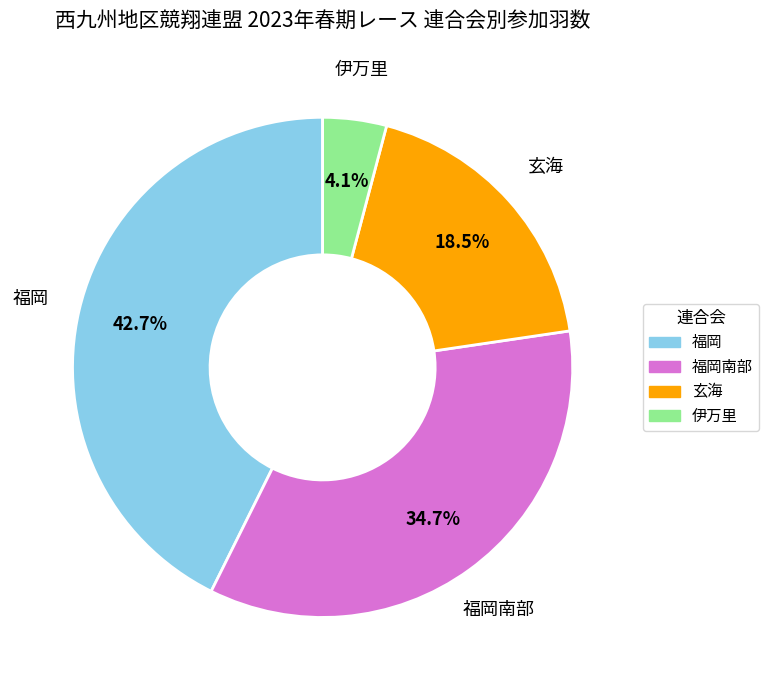

Is there a majority slice in this chart?

No